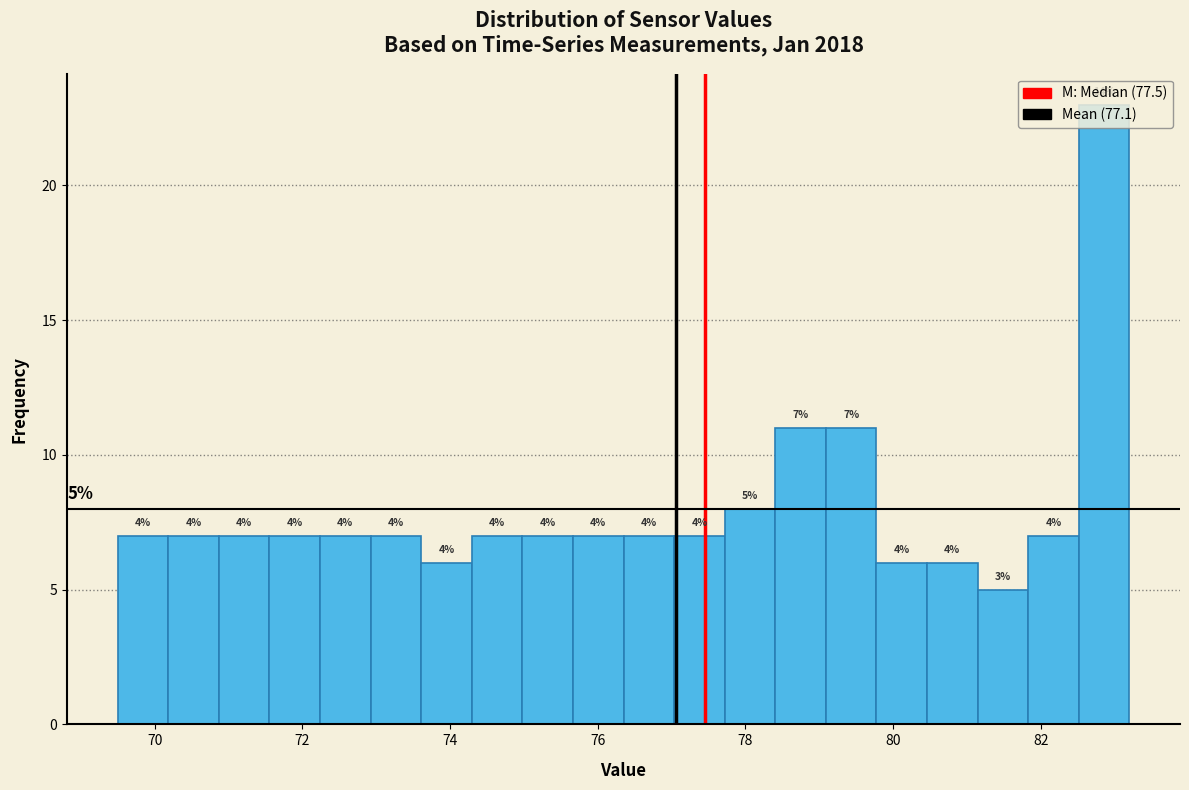

Read against the x-axis, roughly where is the centre of the tallest bar?

82.8